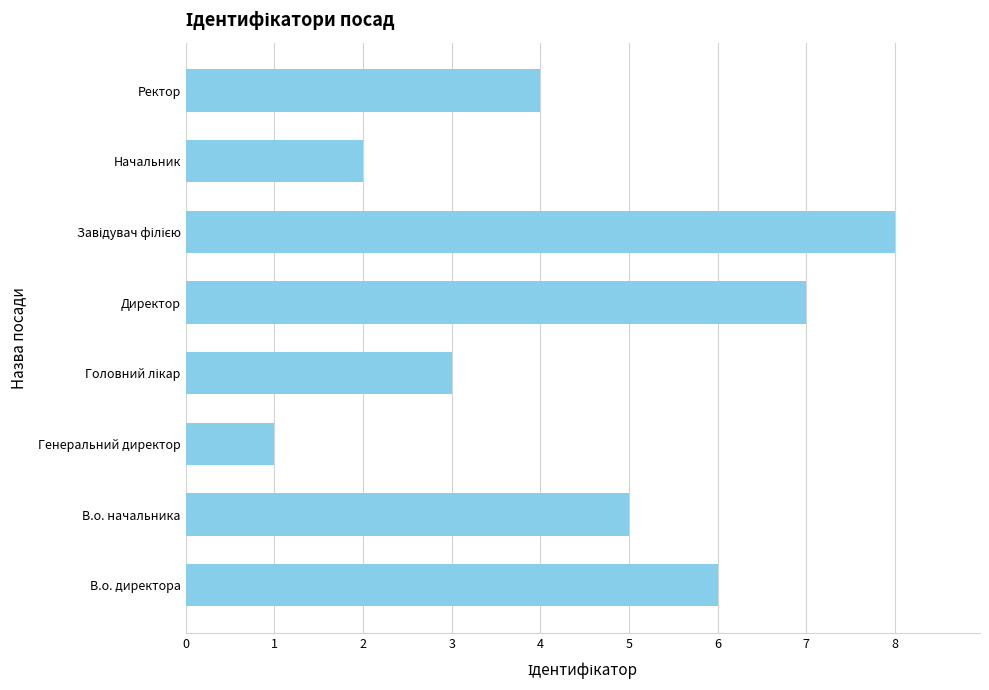

Are the bars horizontal?

Yes